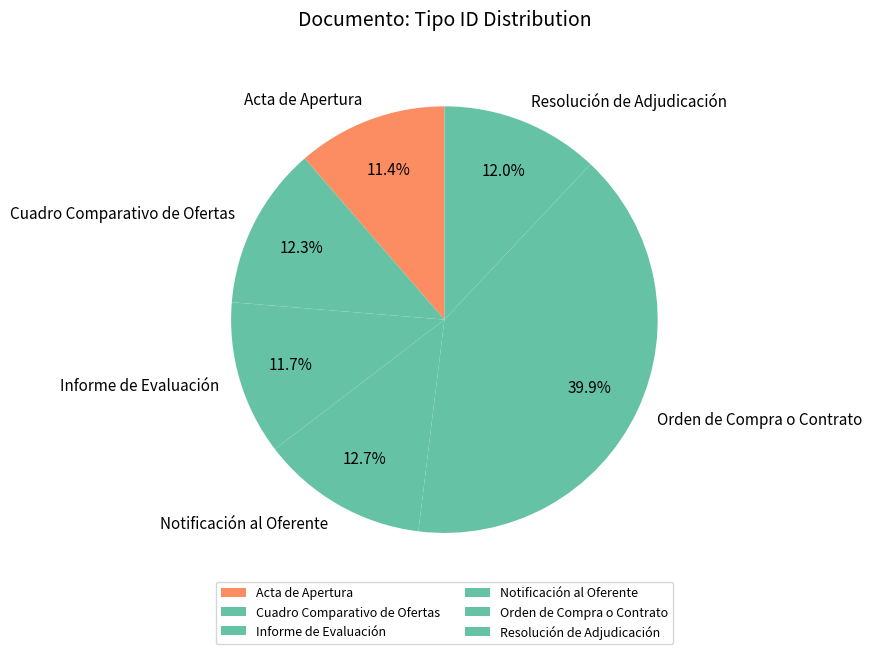

Which has a higher value, Cuadro Comparativo de Ofertas or Orden de Compra o Contrato?

Orden de Compra o Contrato